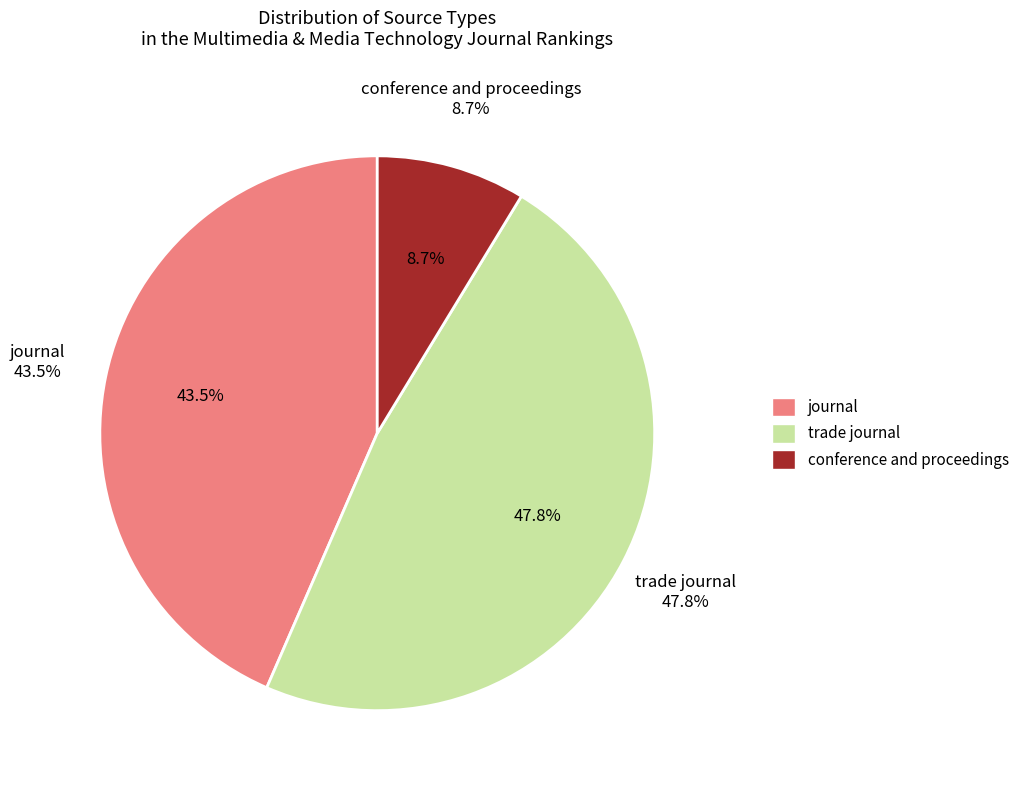

Is there a majority slice in this chart?

No